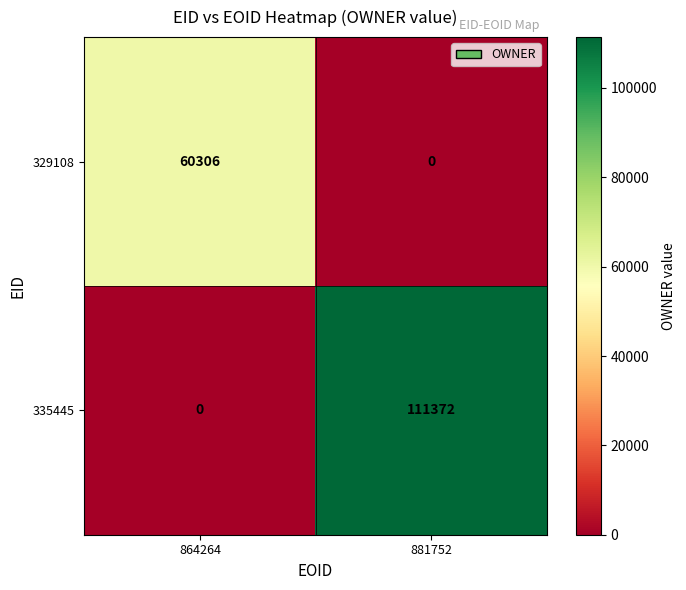

Which series has the largest total across all categories?

335445